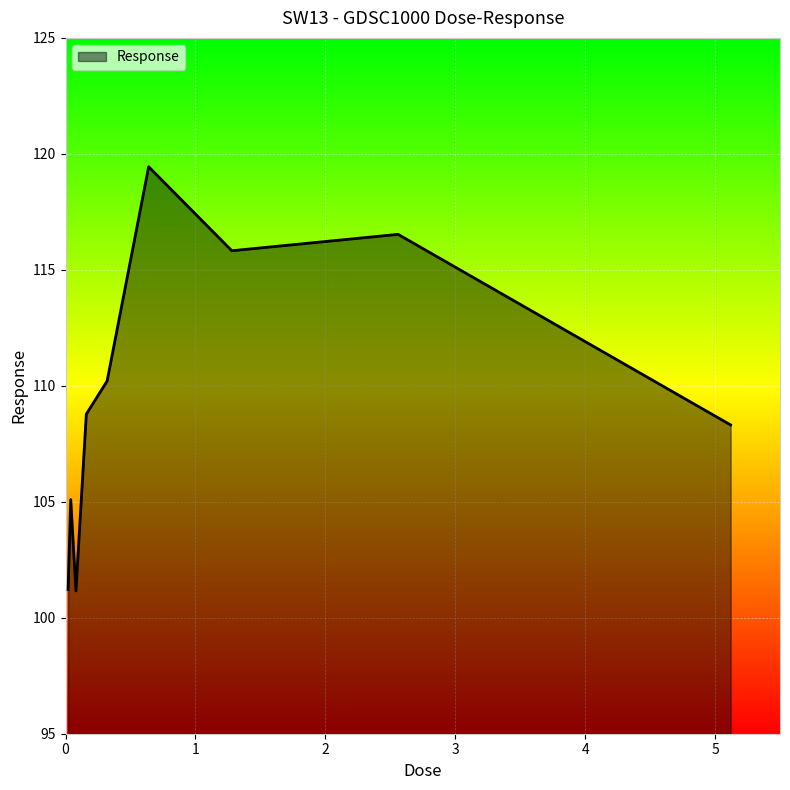

What is the greatest value displayed?

119.4